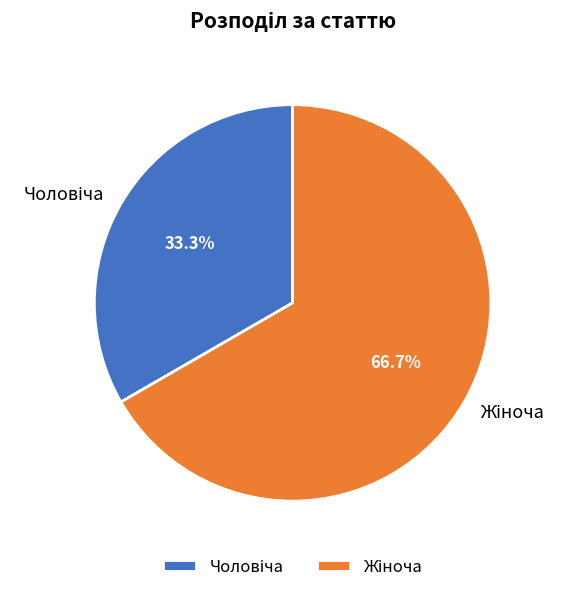

Is there a majority slice in this chart?

Yes